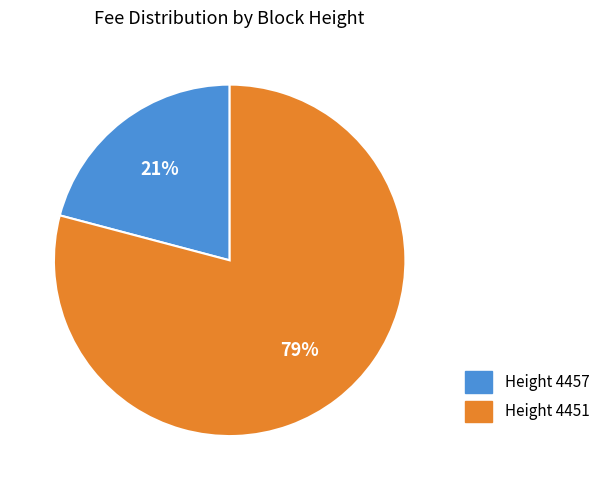

To the nearest percent, what is the difference between the largest and smallest slice percentages?

58%